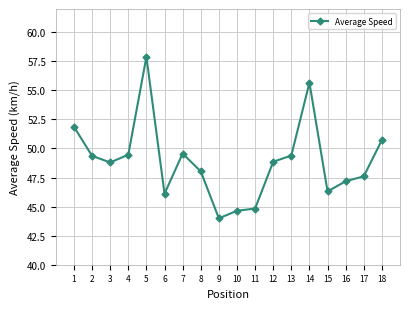

What value does the data have at 11?

44.8